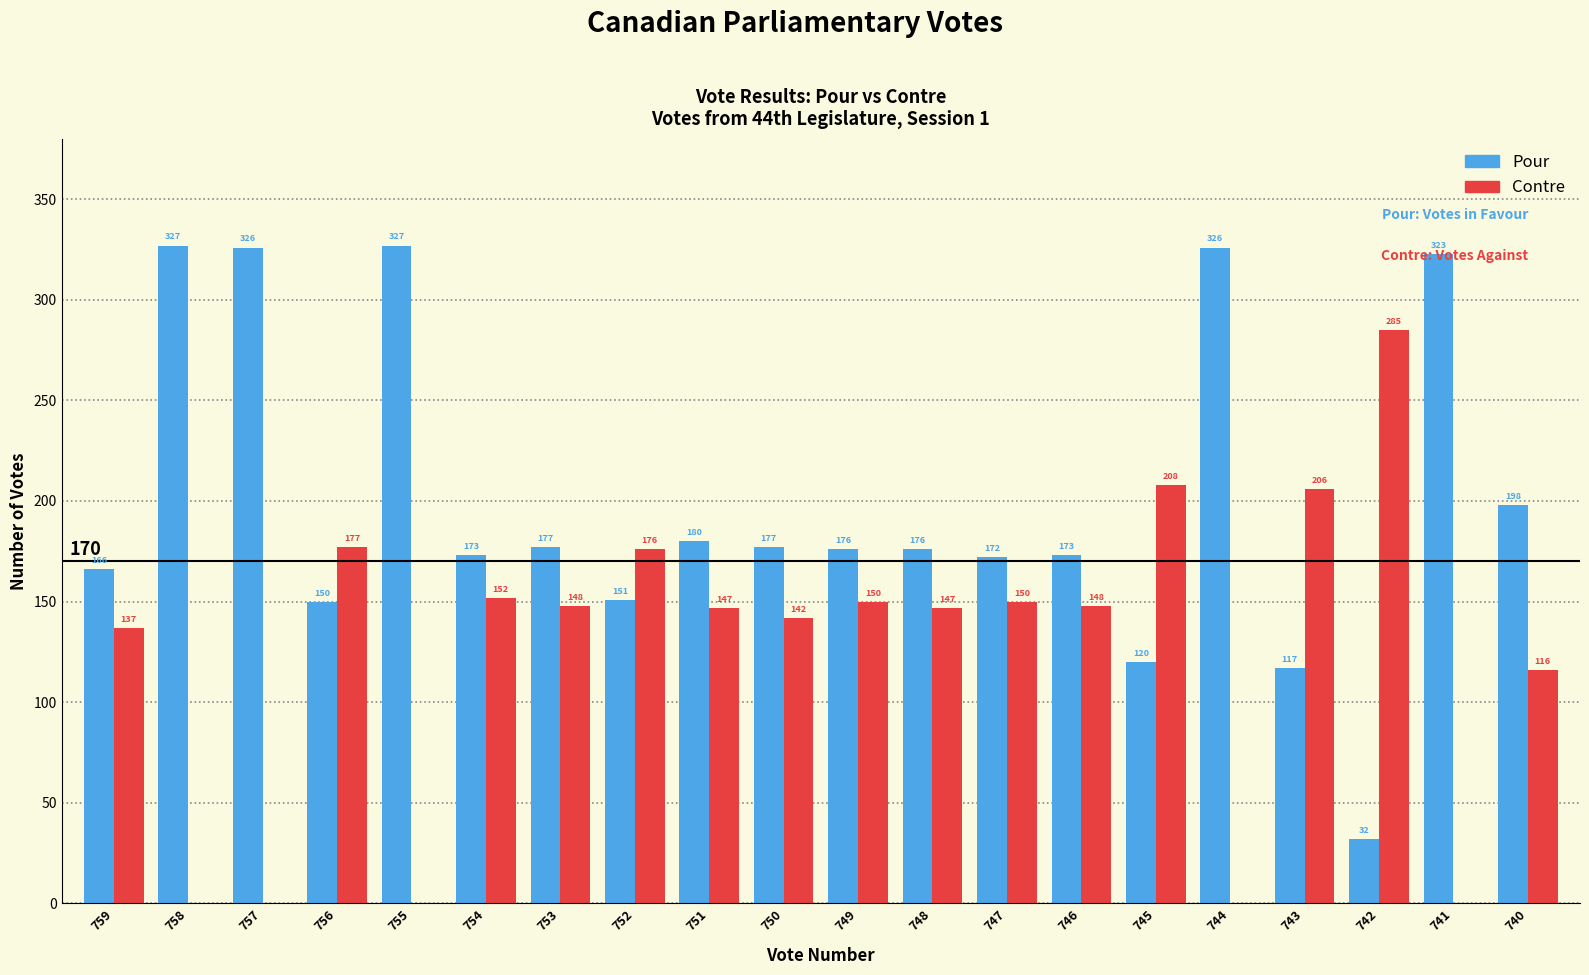

Is the value of Contre at 742 greater than the value of Pour at 745?

Yes